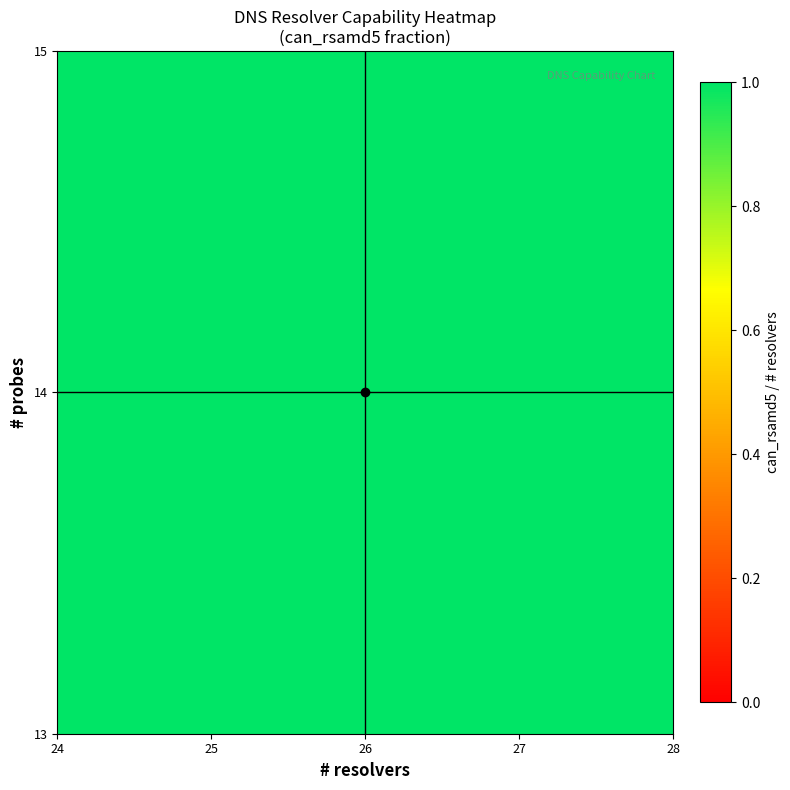

Which series has the largest range (max minus min)?

14